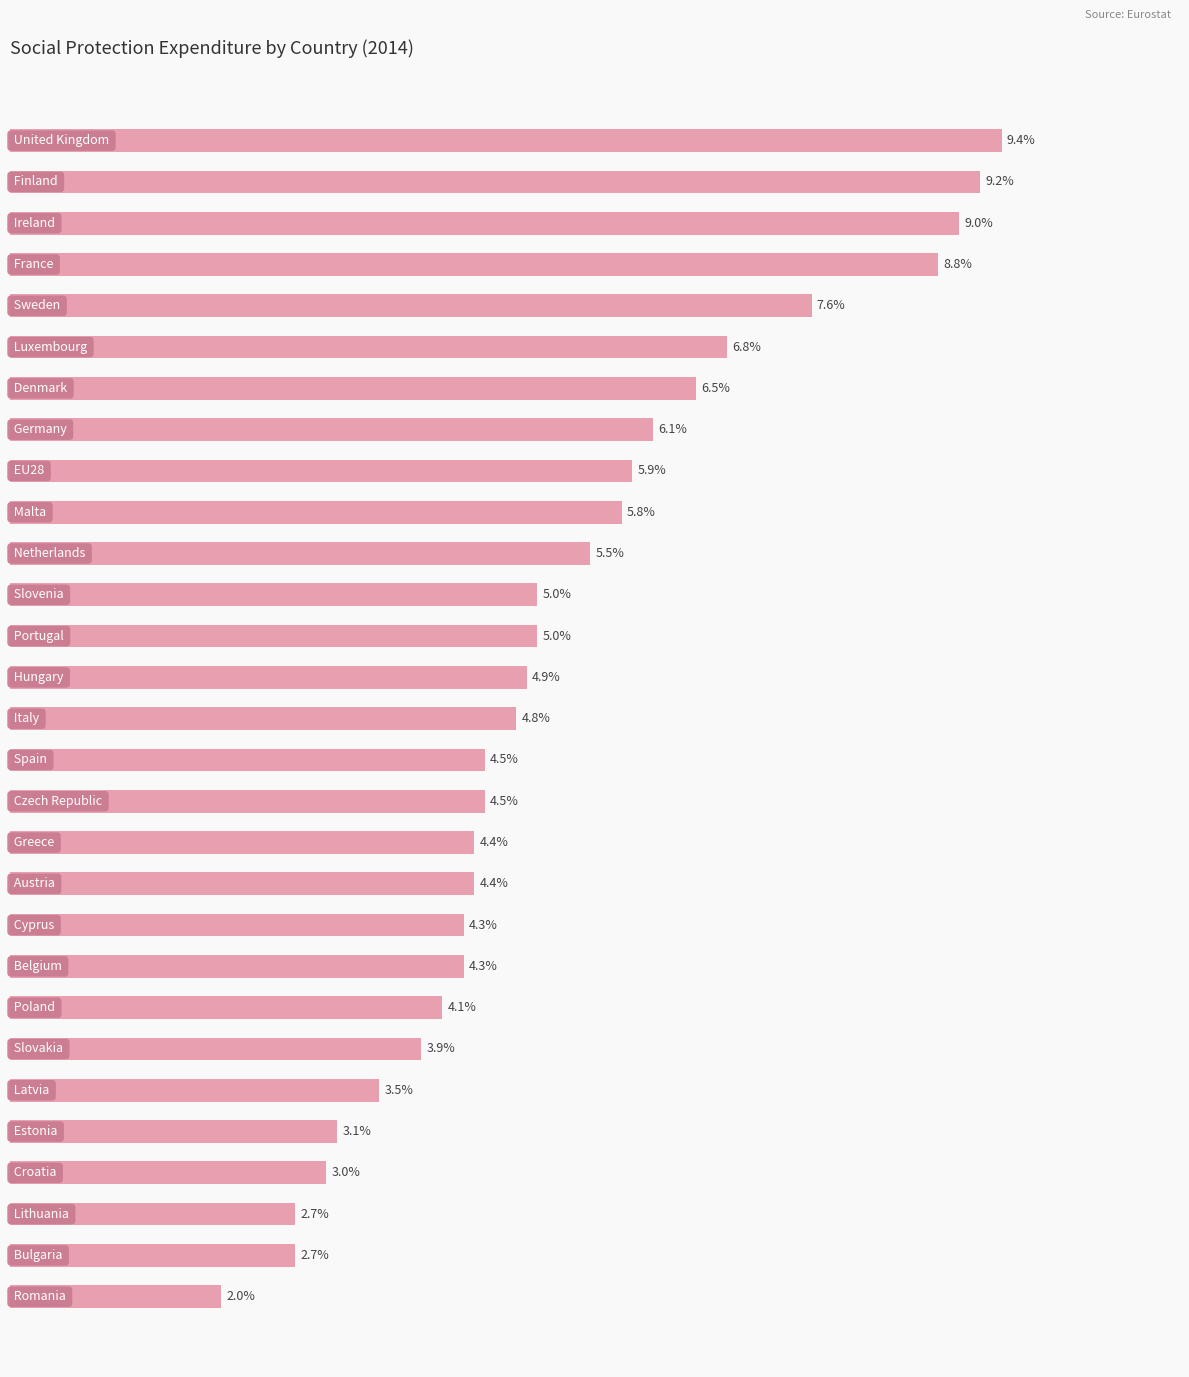

Does the chart contain any negative values?

No